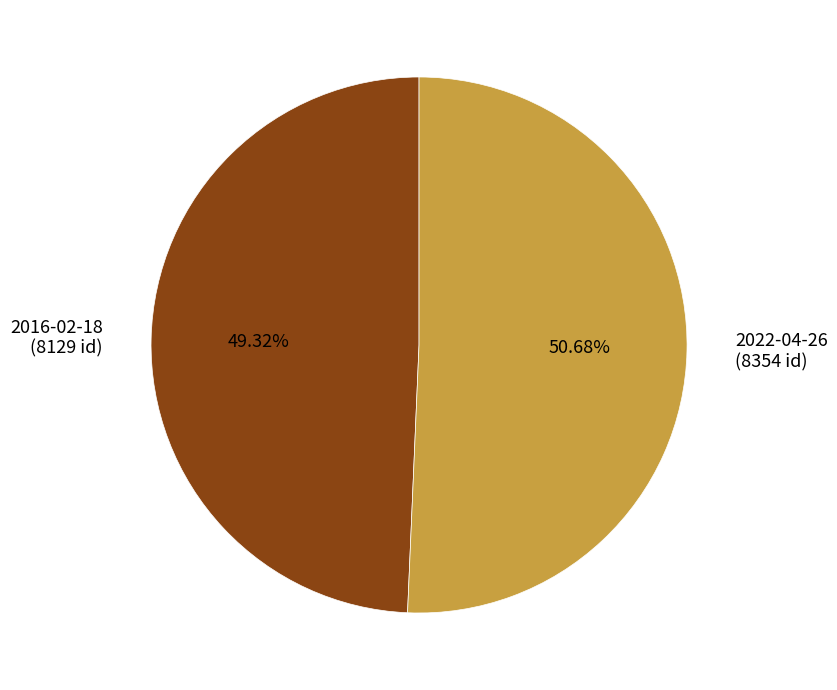

What is the largest slice in the pie chart?

2022-04-26